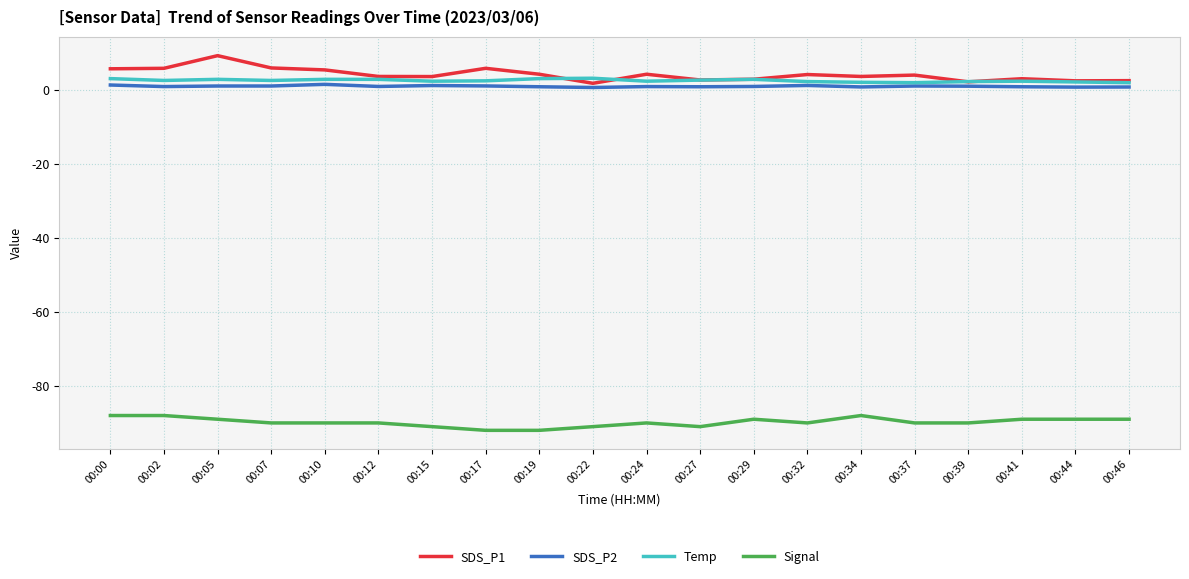

What is the total value across all series at 00:05?

-76.0